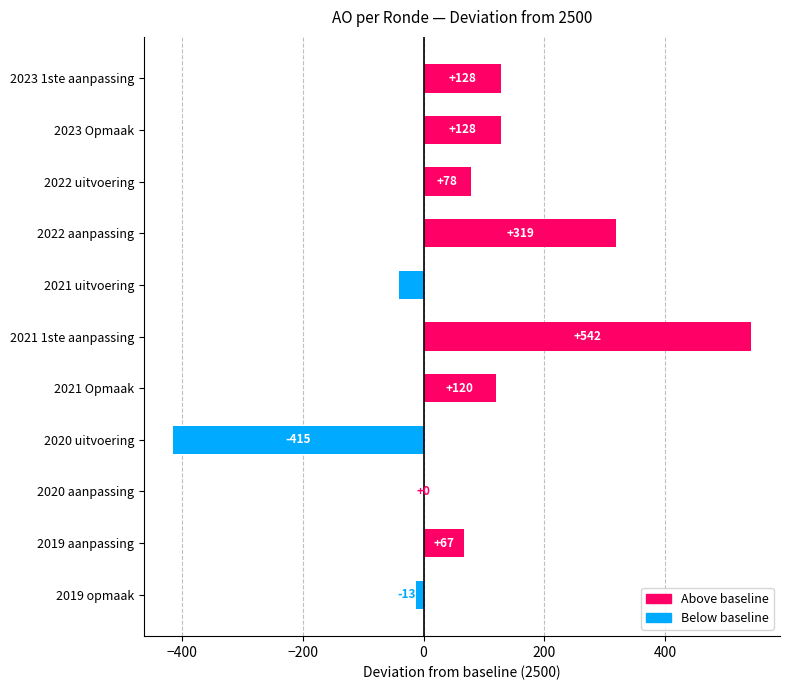

The chart shows a value of 0 at 2020 aanpassing. True or false?

True